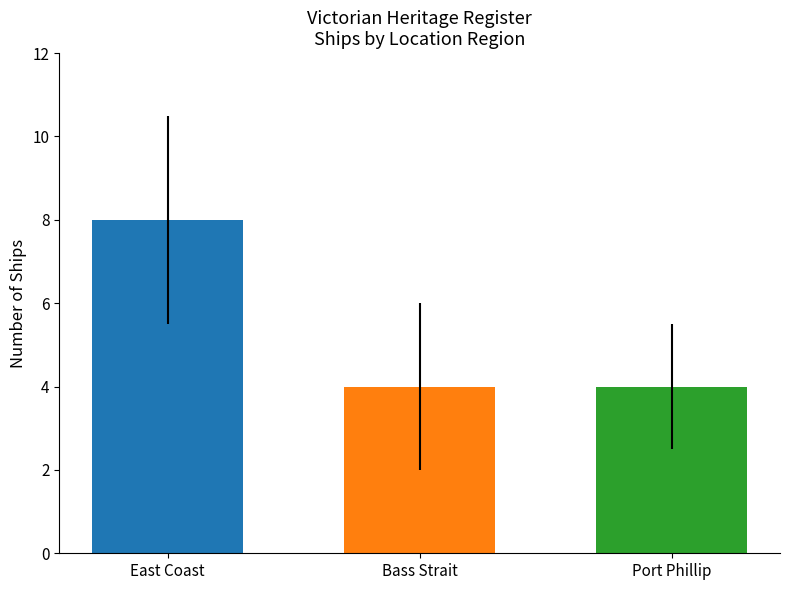

List the labels in order of value, smallest first.

Bass Strait, Port Phillip, East Coast